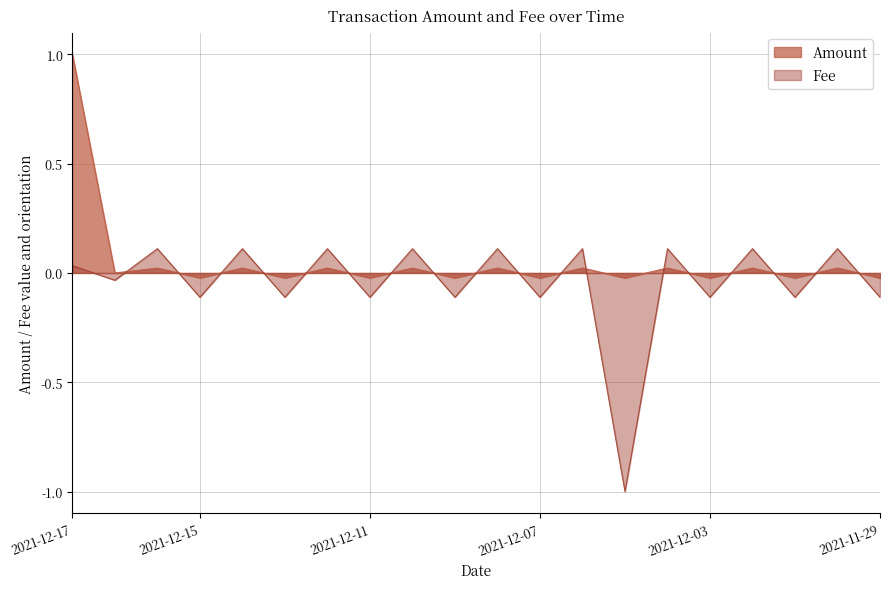

The chart shows a value of 0.0 at 2021-12-04. True or false?

False